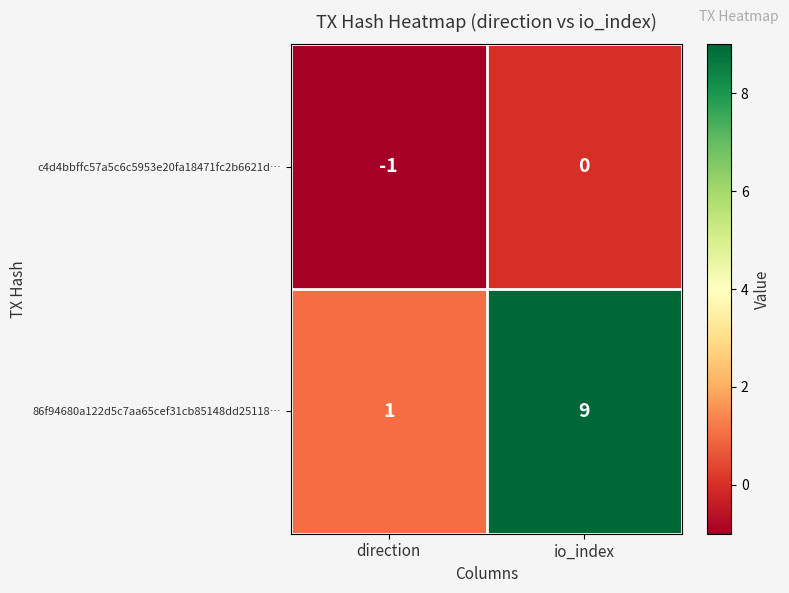

Which label corresponds to the largest value in the chart?

io_index